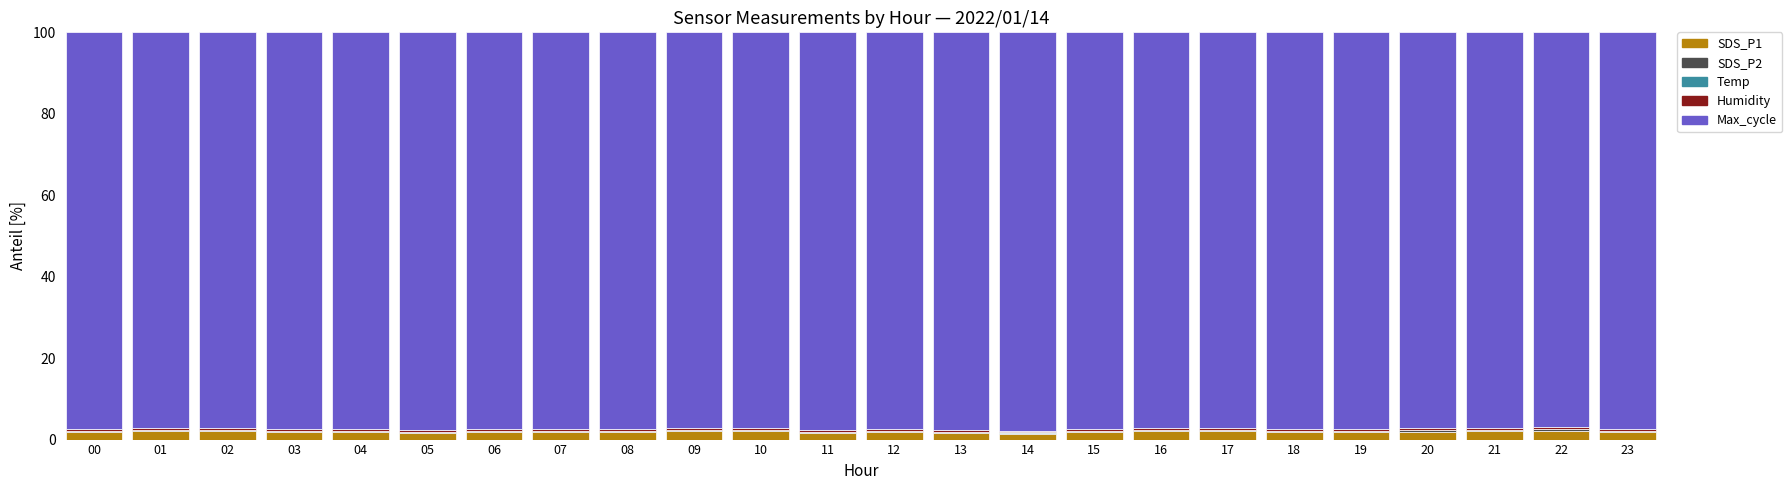

What is the highest value of the SDS_P1 series?

2.2